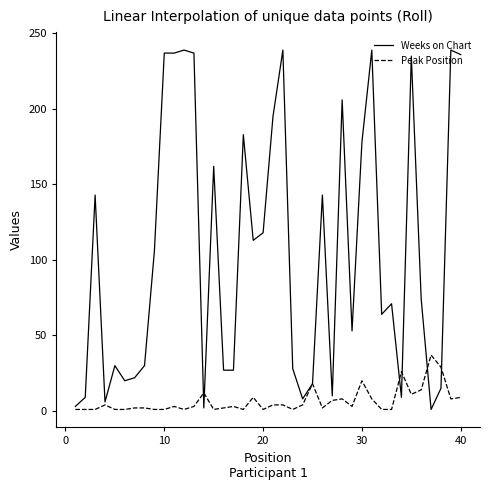

Which series has the largest range (max minus min)?

Weeks on Chart